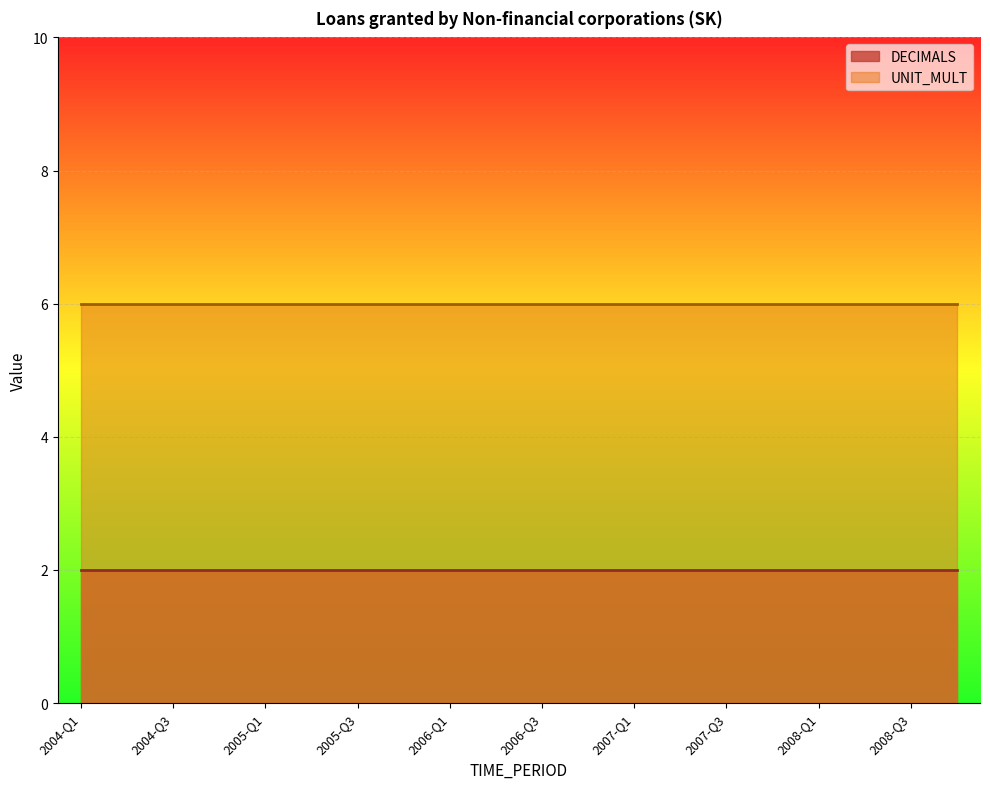

List the series in order of their peak value, highest first.

UNIT_MULT, DECIMALS